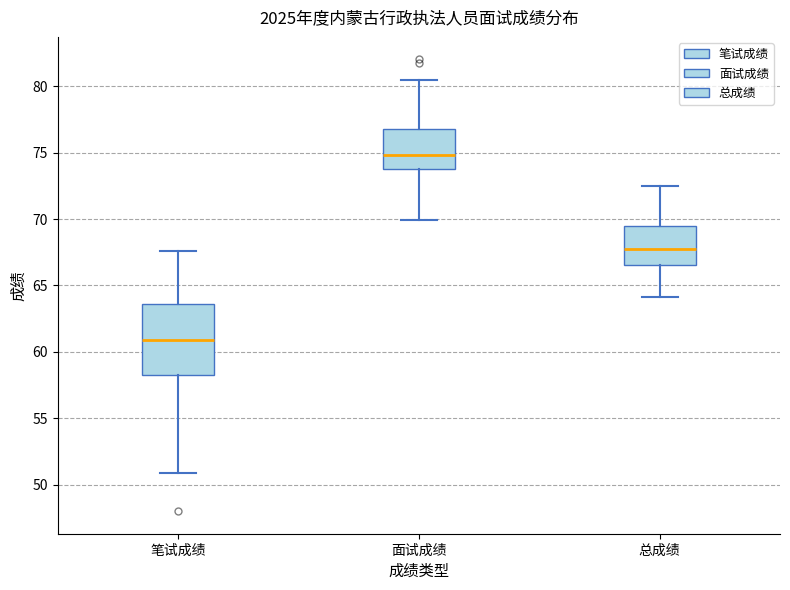

Reading left to right, transcribe this box plot: for each box, give where its median line is, the range the box spans, and where its two whiskers end, as read against the y-axis. The values are not printed on the chart, so give them approximately, as read against the axis.

笔试成绩: median 61.0, box 58.0 to 63.5, whiskers 51.0 to 67.5
面试成绩: median 75.0, box 74.0 to 77.0, whiskers 70.0 to 80.5
总成绩: median 67.5, box 66.5 to 69.5, whiskers 64.0 to 72.5